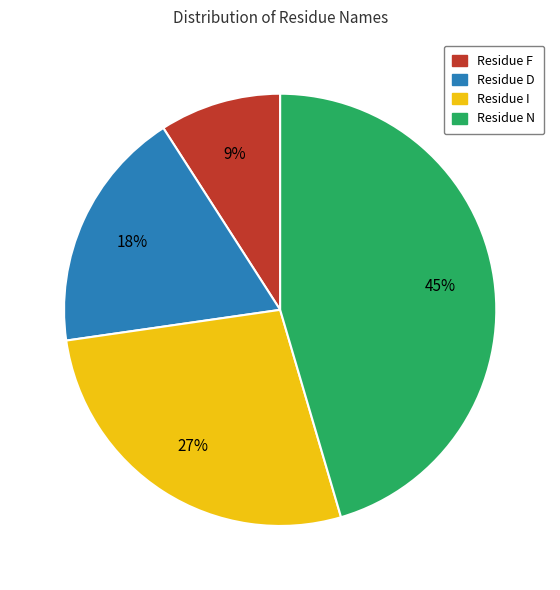

To the nearest percent, what is the difference between the largest and smallest slice percentages?

36%